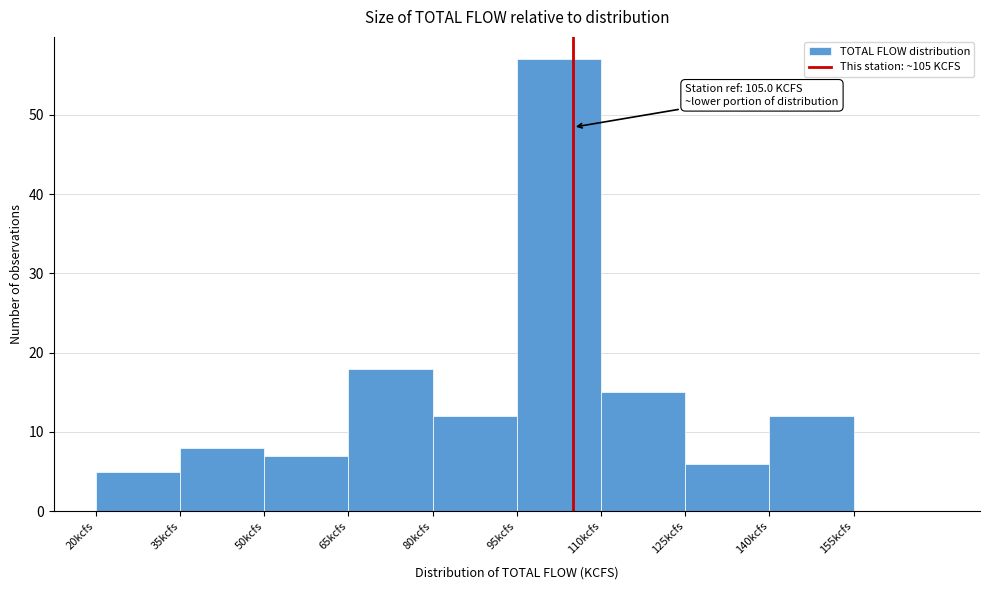

Which range on the x-axis has the tallest bar?

95 to 110